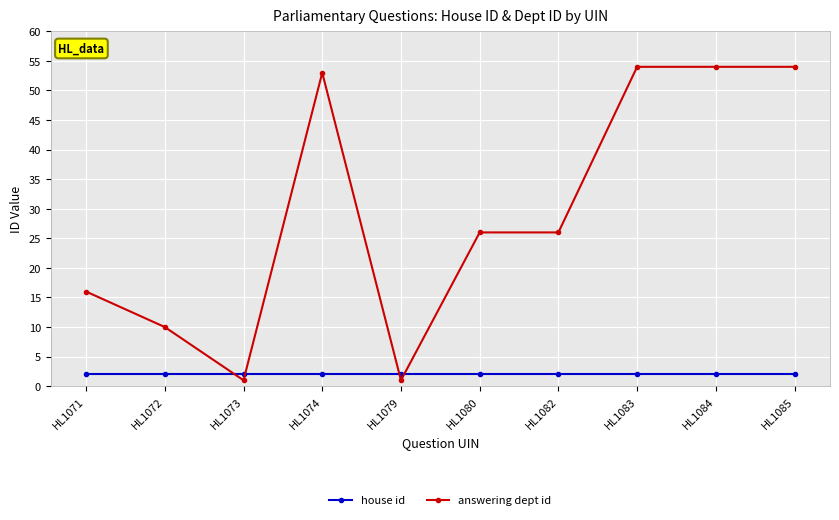

What is the sum of all house id values?

20